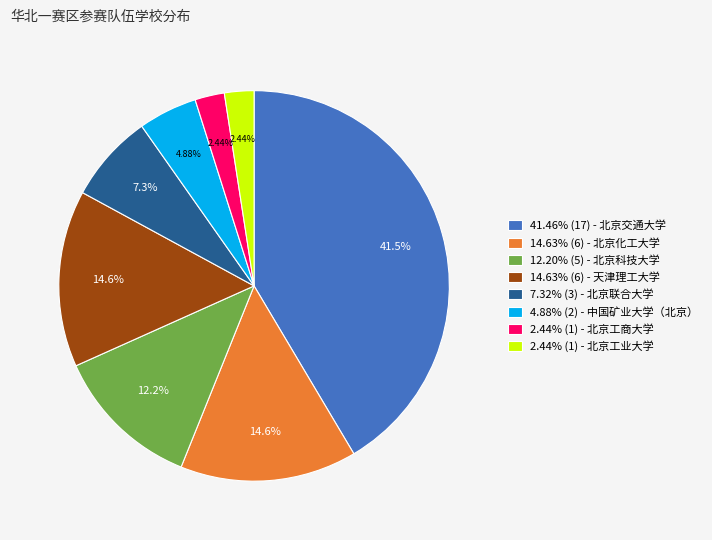

Is 14.63% (6) - 天津理工大学 the majority of the pie?

No